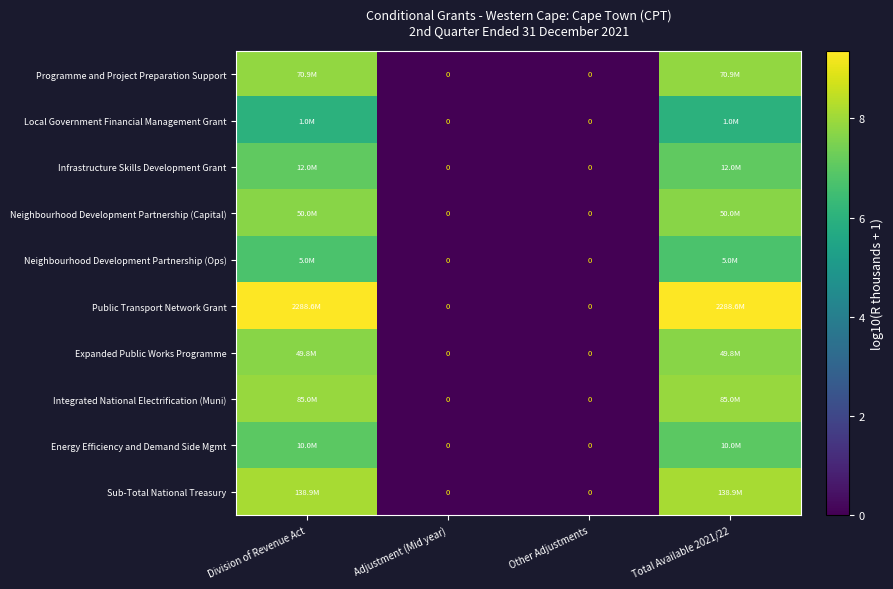

What is the difference between the highest and lowest values at Total Available 2021/22?

3.4